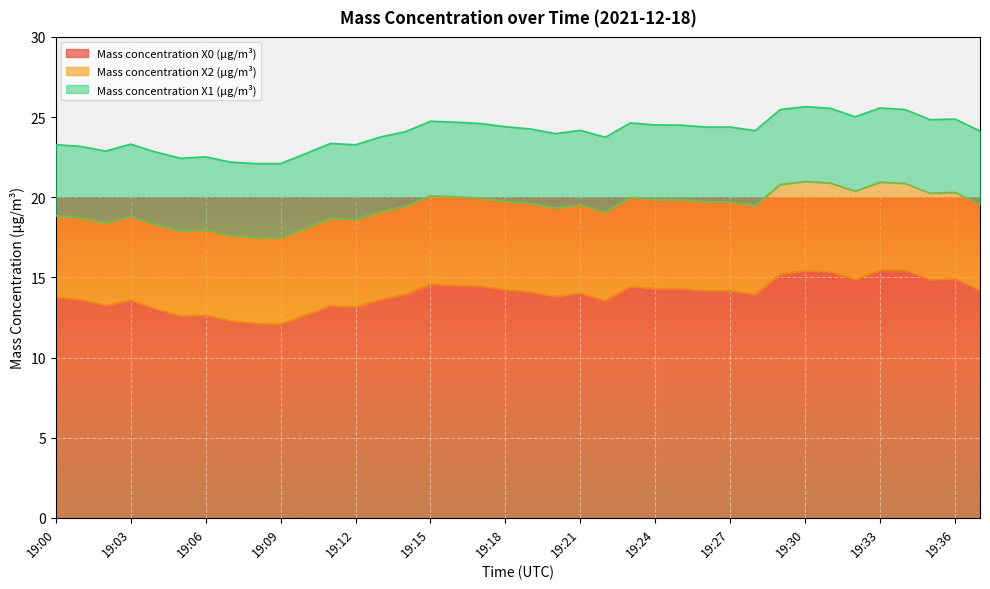

Reading left to right, list all the values displayed in this chart.

Mass concentration X0 (μg/m³): 19:00=13.8	19:01=13.6	19:02=13.2	19:03=13.6	19:04=13.0	19:05=12.6	19:06=12.6	19:07=12.3	19:08=12.1	19:09=12.1	19:10=12.6	19:11=13.2	19:12=13.1	19:13=13.6	19:14=13.9	19:15=14.6	19:16=14.5	19:17=14.4	19:18=14.2	19:19=14.1	19:20=13.8	19:21=14.0	19:22=13.5	19:23=14.4	19:24=14.3	19:25=14.3	19:26=14.2	19:27=14.2	19:28=13.9	19:29=15.2	19:30=15.4	19:31=15.4	19:32=14.9	19:33=15.4	19:34=15.4	19:35=14.8	19:36=14.9	19:37=14.2
Mass concentration X2 (μg/m³): 19:00=5.1	19:01=5.1	19:02=5.2	19:03=5.2	19:04=5.3	19:05=5.3	19:06=5.3	19:07=5.3	19:08=5.4	19:09=5.4	19:10=5.4	19:11=5.5	19:12=5.5	19:13=5.5	19:14=5.5	19:15=5.5	19:16=5.5	19:17=5.5	19:18=5.5	19:19=5.5	19:20=5.5	19:21=5.5	19:22=5.5	19:23=5.6	19:24=5.6	19:25=5.6	19:26=5.5	19:27=5.5	19:28=5.5	19:29=5.6	19:30=5.6	19:31=5.5	19:32=5.5	19:33=5.5	19:34=5.4	19:35=5.4	19:36=5.4	19:37=5.4
Mass concentration X1 (μg/m³): 19:00=4.4	19:01=4.5	19:02=4.5	19:03=4.5	19:04=4.5	19:05=4.5	19:06=4.6	19:07=4.6	19:08=4.6	19:09=4.6	19:10=4.7	19:11=4.7	19:12=4.7	19:13=4.7	19:14=4.7	19:15=4.7	19:16=4.7	19:17=4.7	19:18=4.7	19:19=4.7	19:20=4.7	19:21=4.7	19:22=4.7	19:23=4.7	19:24=4.7	19:25=4.7	19:26=4.7	19:27=4.7	19:28=4.7	19:29=4.7	19:30=4.7	19:31=4.7	19:32=4.6	19:33=4.6	19:34=4.6	19:35=4.6	19:36=4.6	19:37=4.6